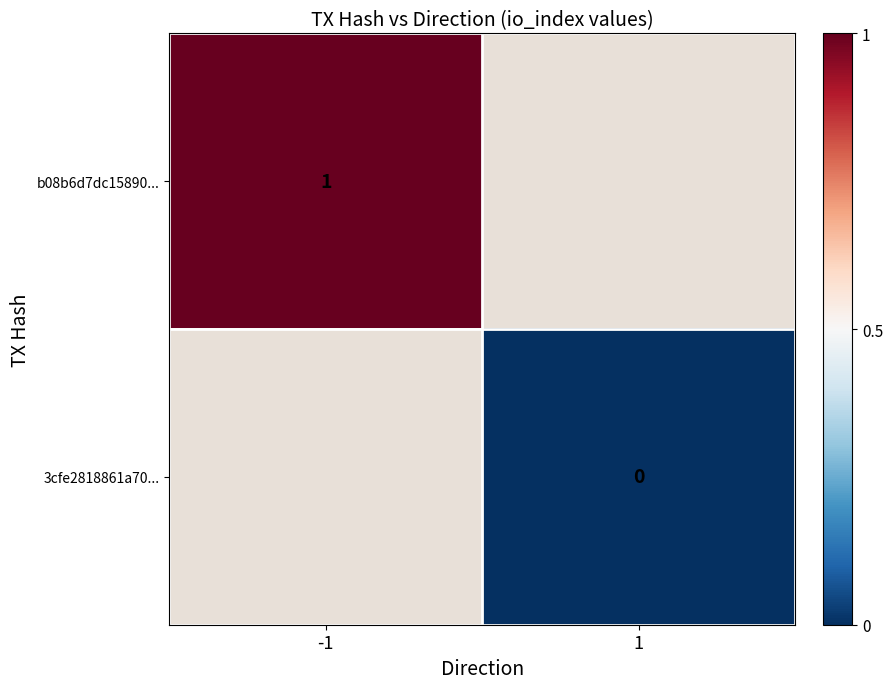

The b08b6d7dc15890... series shows 1 at -1. True or false?

True